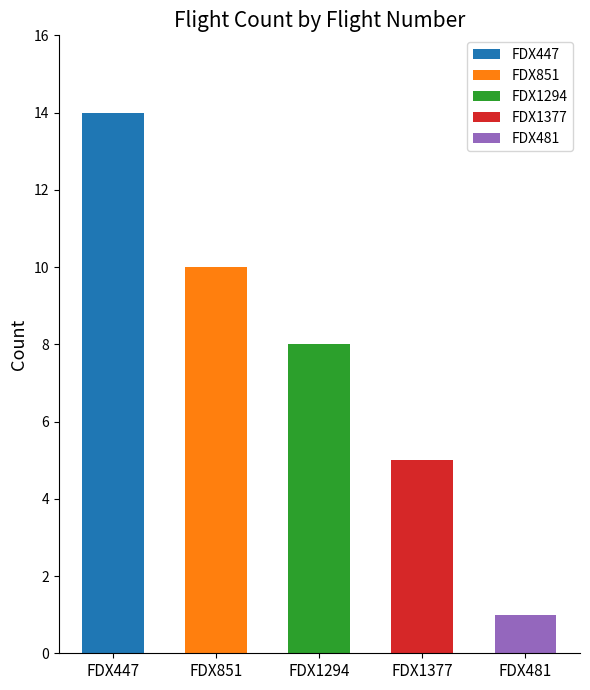

Which category has the highest value across all series?

FDX447